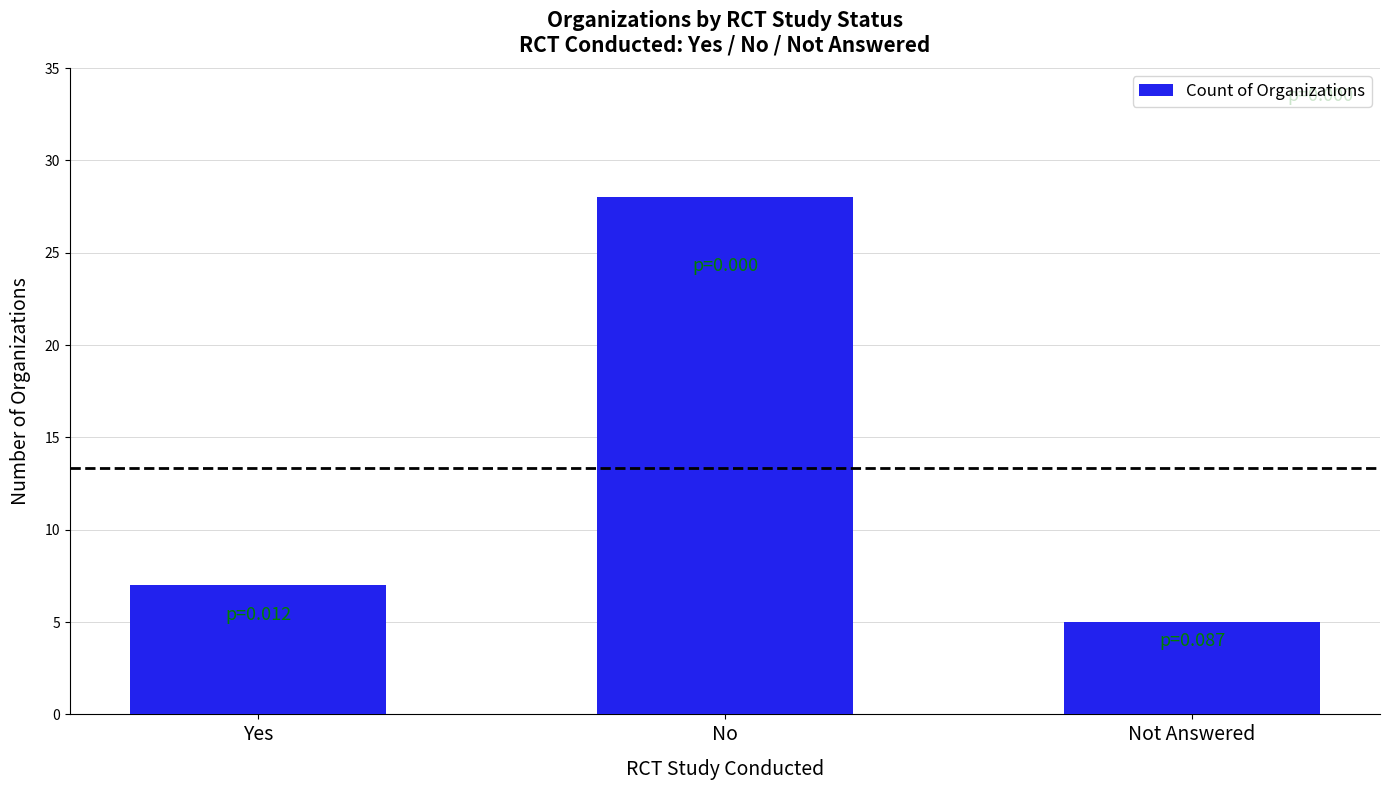

What is the label of the 2nd bar from the right?

No